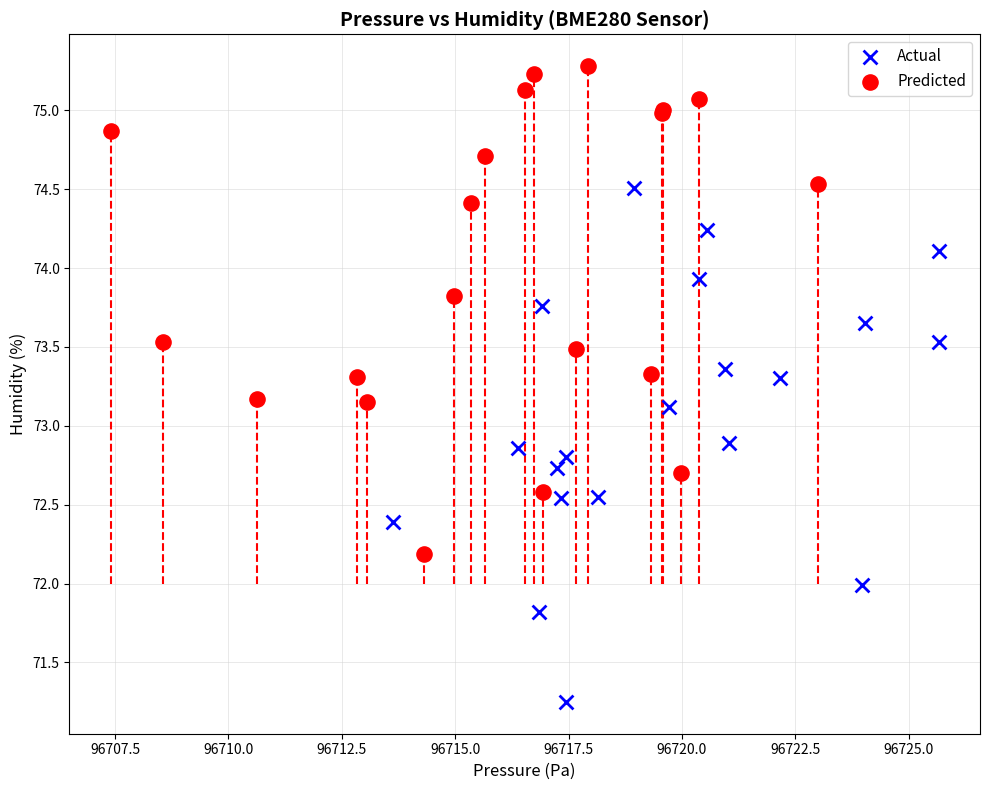

Which series reaches the maximum Y coordinate?

Predicted